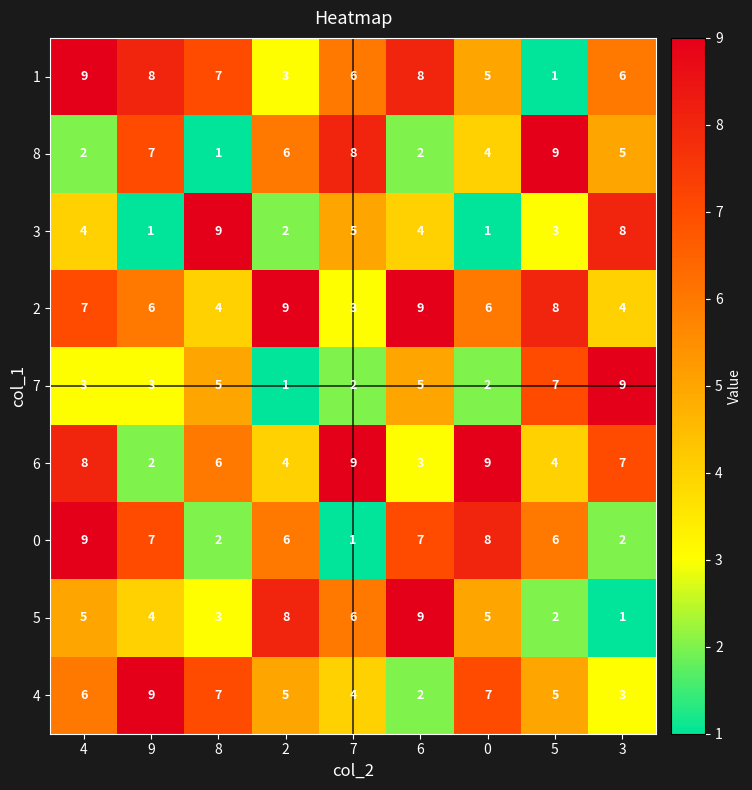

What is the approximate value of 6 at 4?

8